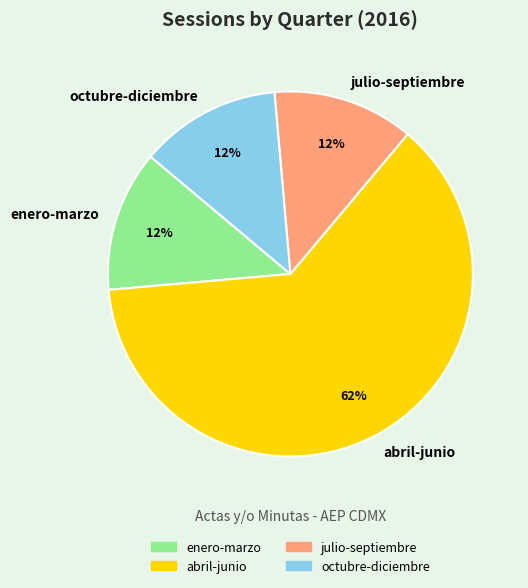

Is enero-marzo the majority of the pie?

No